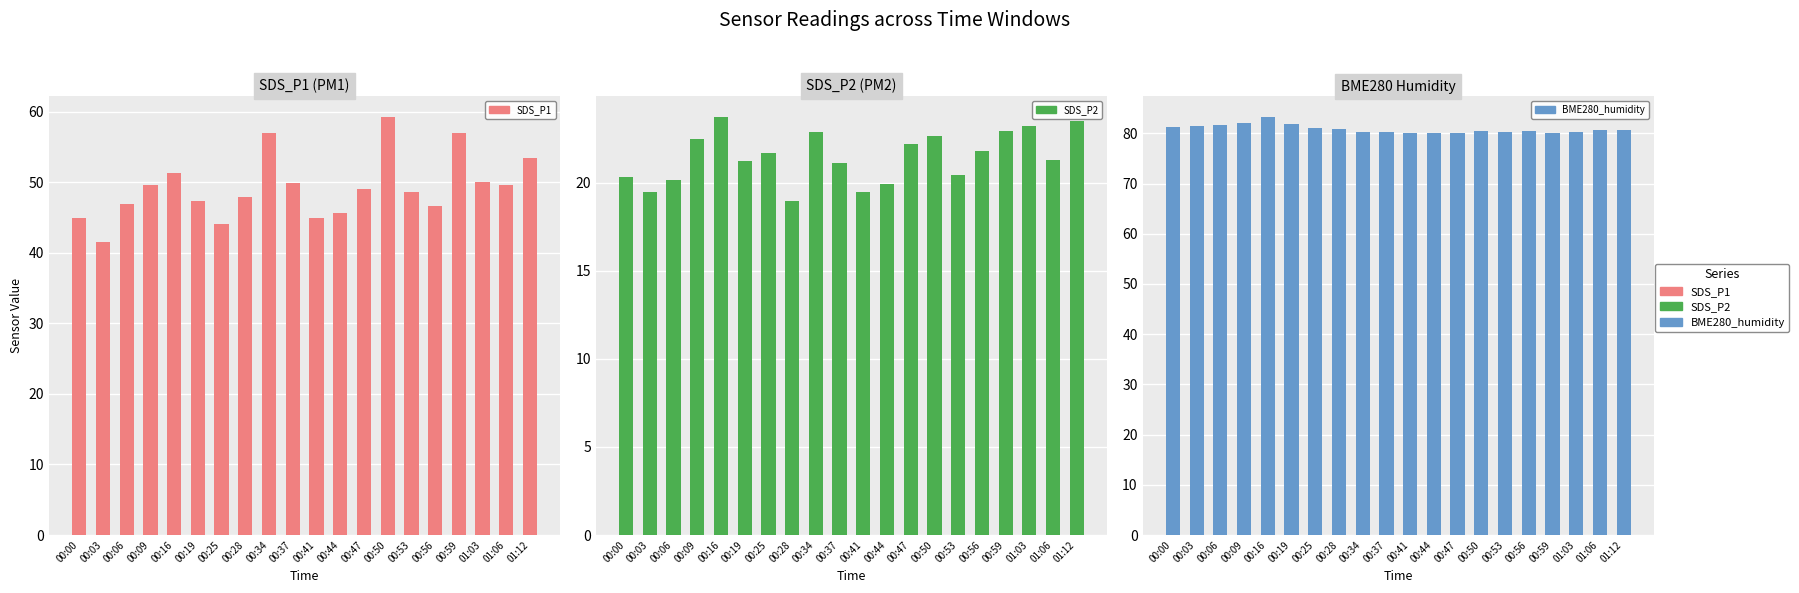

What is the sum of the SDS_P1 values at 00:34 and 00:53?

105.7